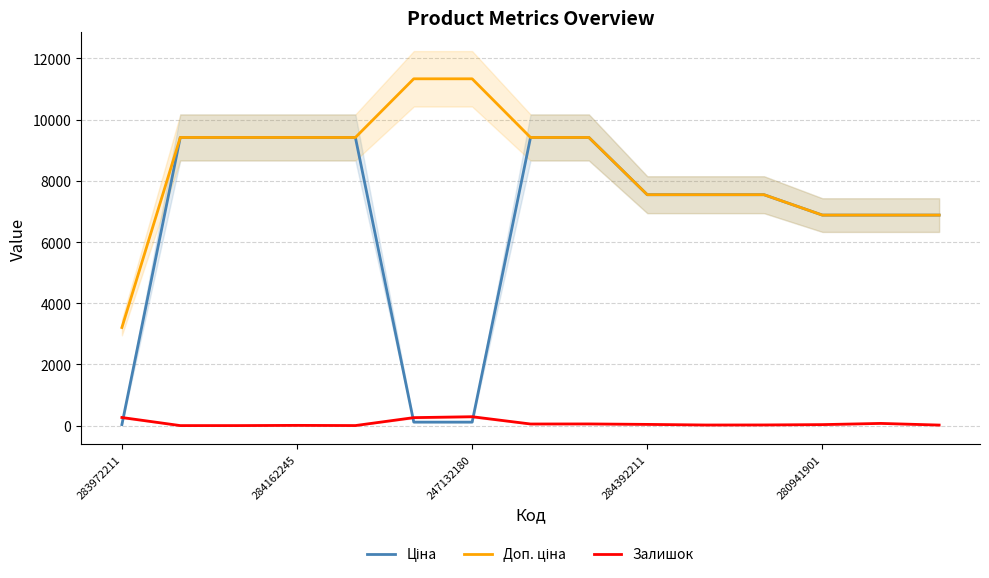

List the labels in order of Залишок value, largest first.

6, 283972211, 5, 13, 8, 7, 9, 12, 11, 10, 14, 284392211, 280941901, 284162245, 247132180